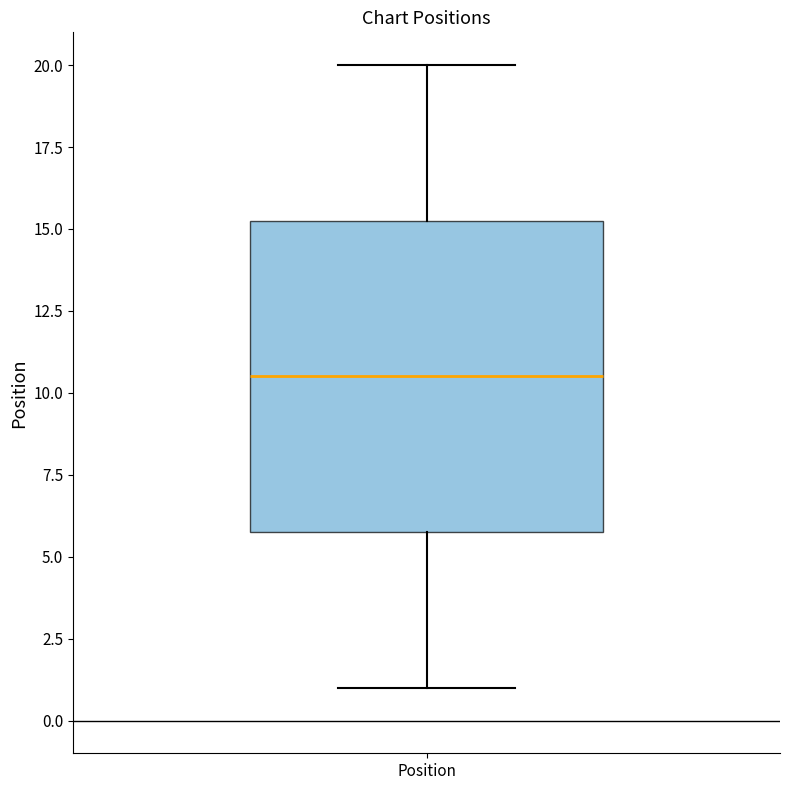

Where is the upper edge of the box for Position on the y-axis? The values are not printed on the chart, so give them approximately, as read against the axis.

15.5